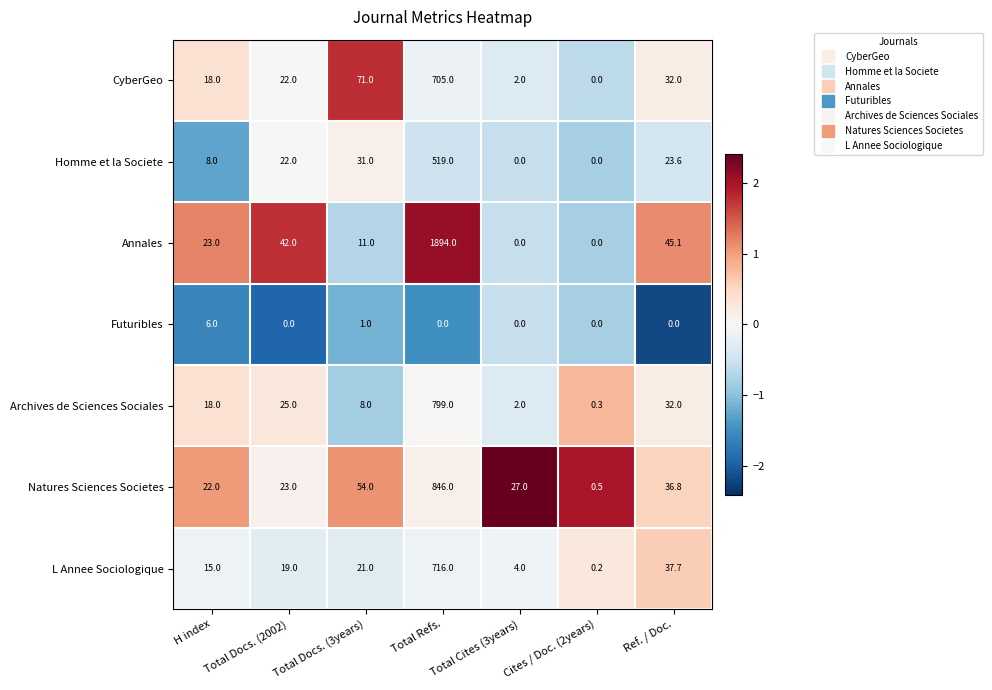

Which category has the highest value across all series?

Total Refs.